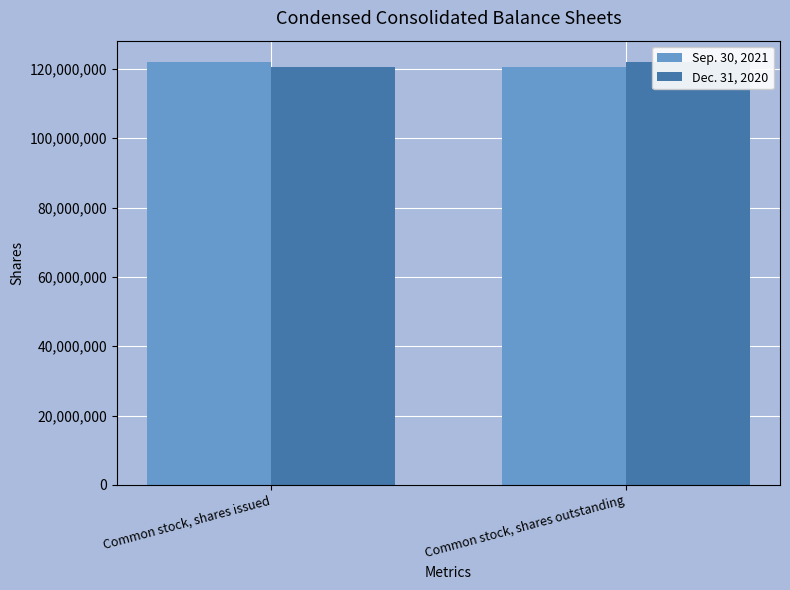

Reading right to left, transcribe all the data shown in this chart.

Sep. 30, 2021: Common stock, shares outstanding=120531333	Common stock, shares issued=122011151
Dec. 31, 2020: Common stock, shares outstanding=122011151	Common stock, shares issued=120531333